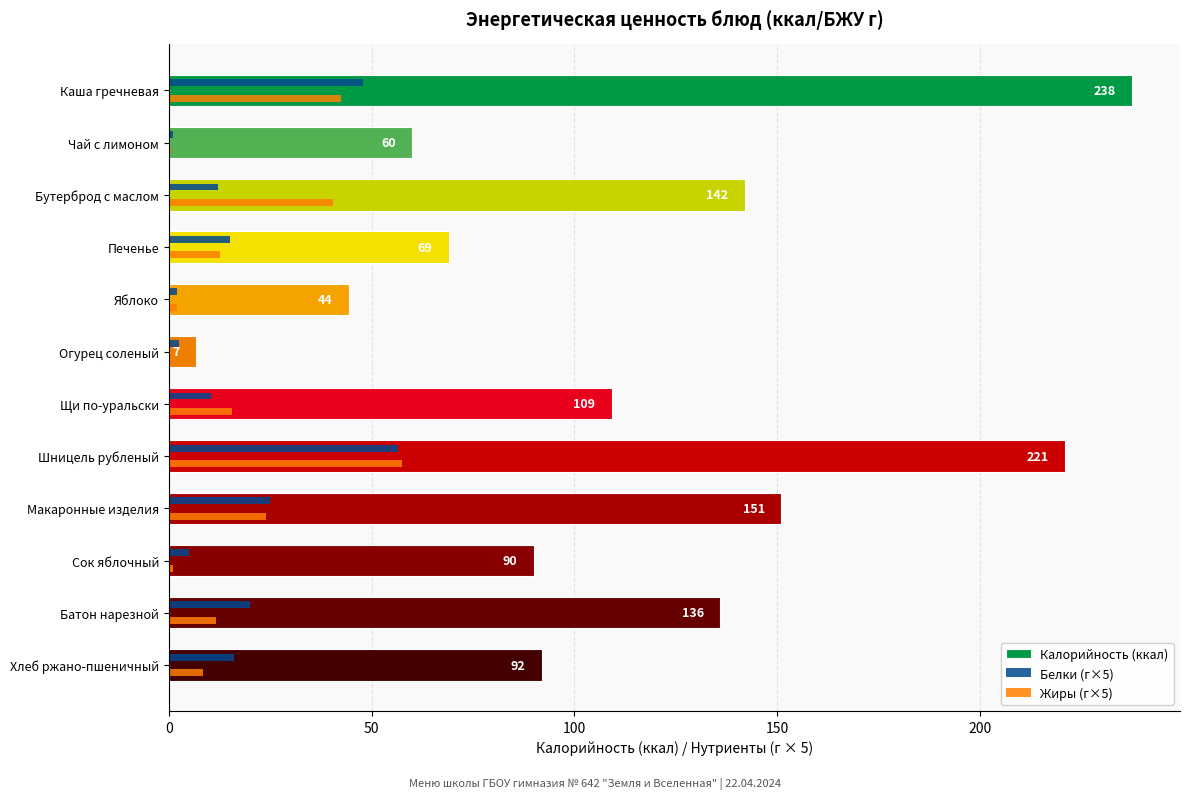

Between Шницель рубленый and Макаронные изделия, which series saw the biggest shift?

Калорийность (ккал)